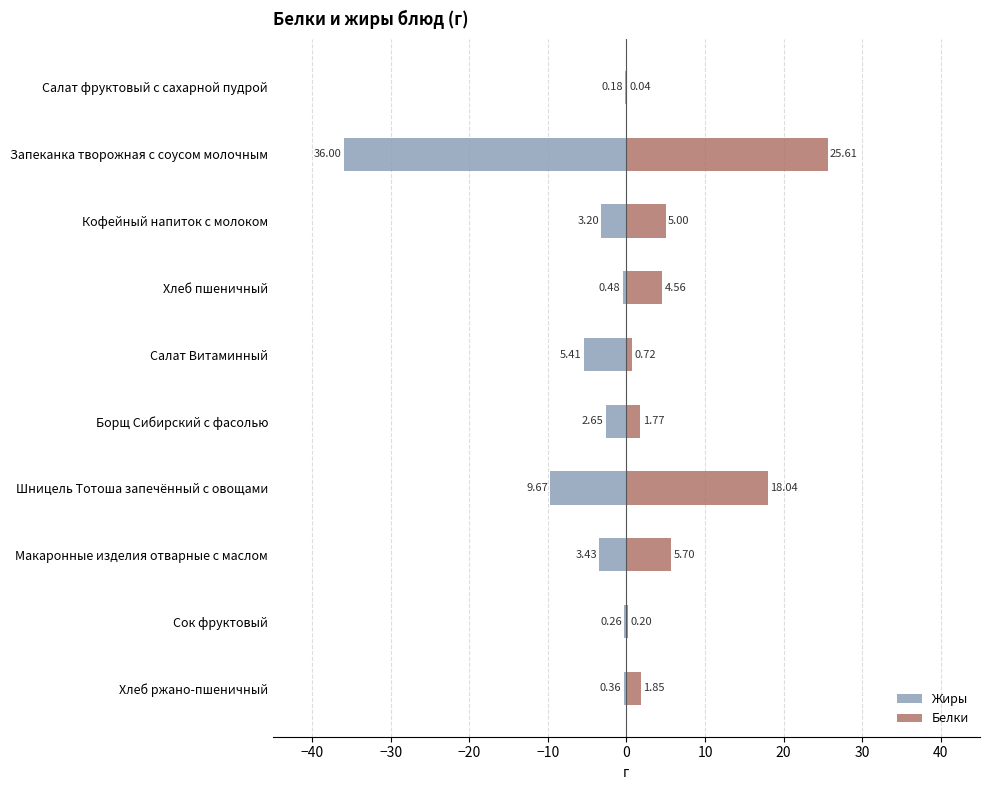

List the series in order of their overall mean, highest first.

Белки, Жиры